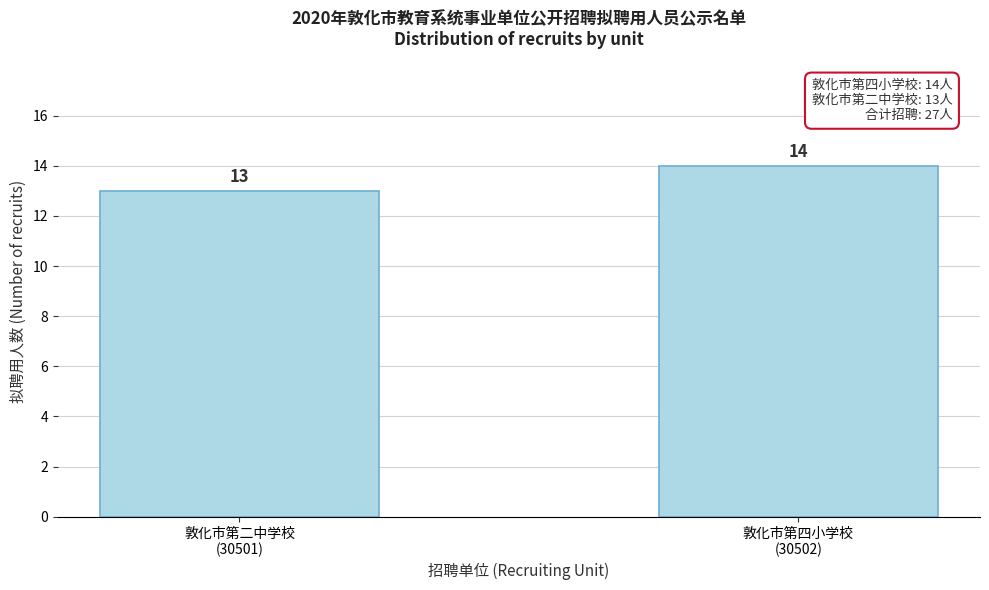

Reading left to right, extract all data points from this chart.

13	14